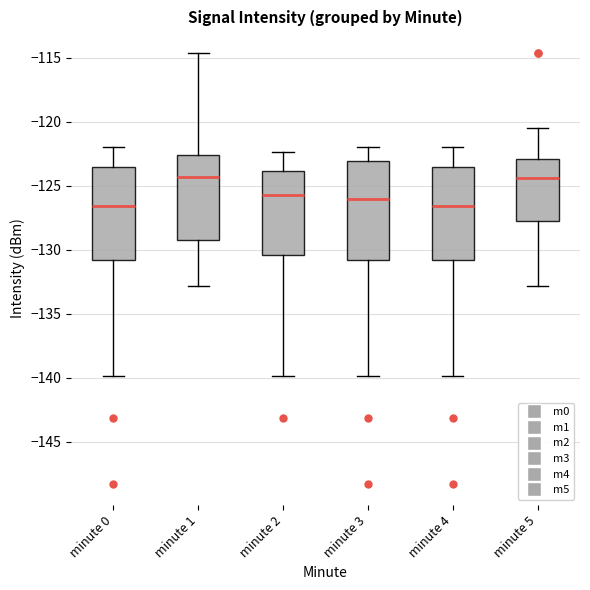

Where does the upper whisker of the box for minute 4 end on the y-axis? The values are not printed on the chart, so give them approximately, as read against the axis.

-122.0